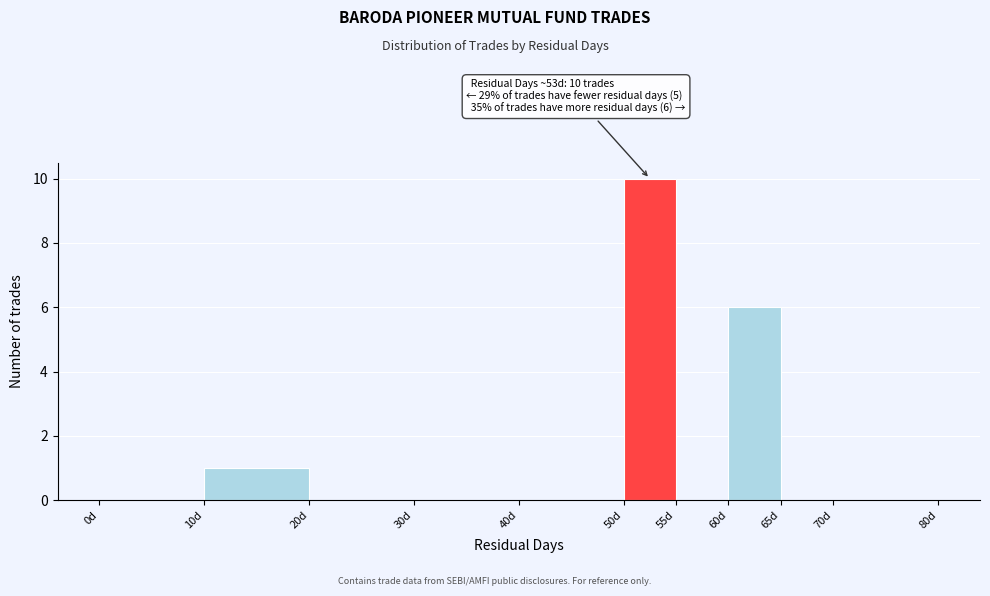

Which range on the x-axis has the tallest bar?

50 to 55